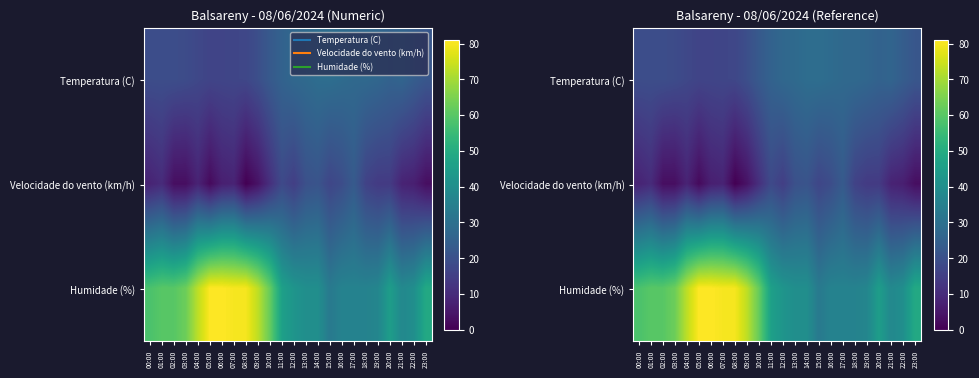

Which series has the largest total across all categories?

Humidade (%)